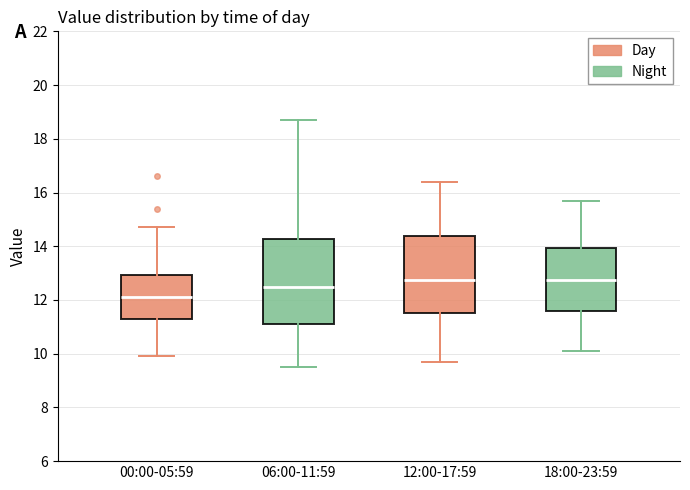

Reading left to right, transcribe this box plot: for each box, give where its median line is, the range the box spans, and where its two whiskers end, as read against the y-axis. The values are not printed on the chart, so give them approximately, as read against the axis.

00:00-05:59: median 12.2, box 11.4 to 13.0, whiskers 10.0 to 14.8
06:00-11:59: median 12.6, box 11.2 to 14.2, whiskers 9.6 to 18.8
12:00-17:59: median 12.8, box 11.6 to 14.4, whiskers 9.8 to 16.4
18:00-23:59: median 12.8, box 11.6 to 14.0, whiskers 10.2 to 15.8